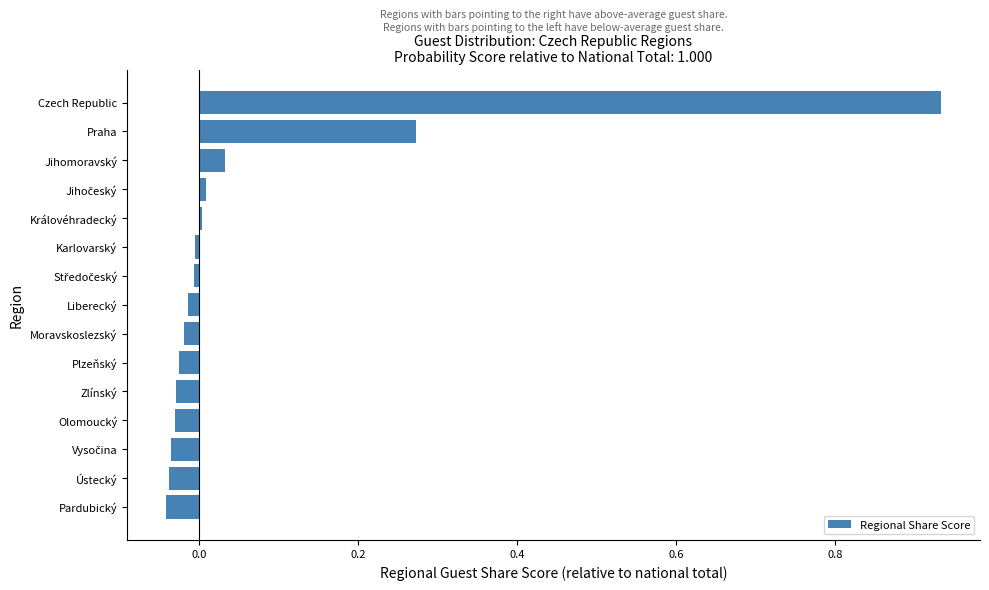

The value at Královéhradecký is 0.0. True or false?

True